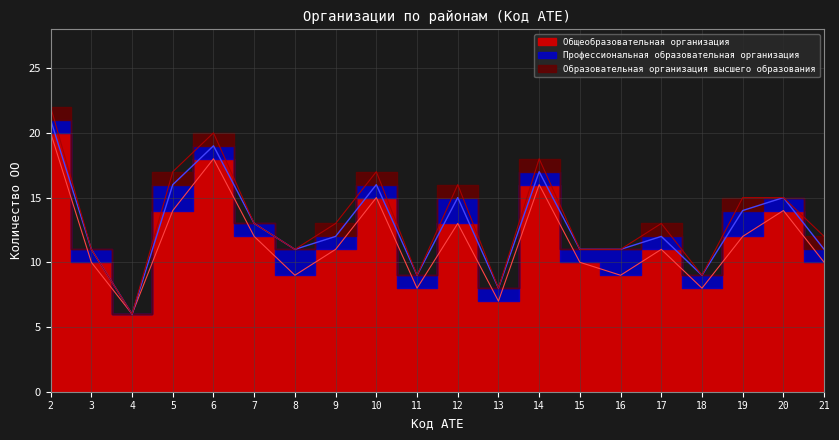

Which category has the highest value in the Образовательная организация высшего образования series?

2